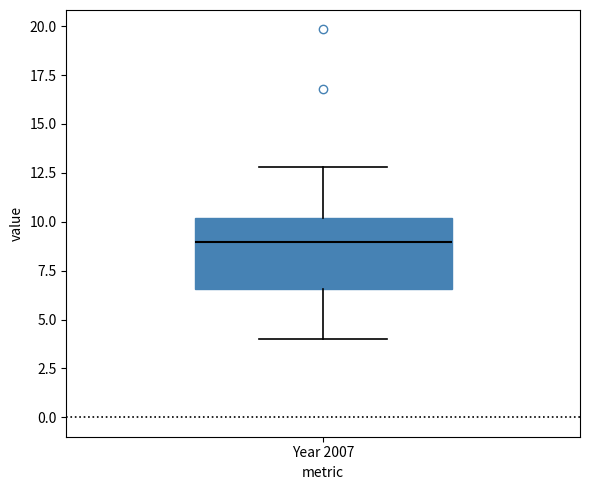

Transcribe this box plot: give where the median line is, the range the box spans, and where the two whiskers end, as read against the y-axis. The values are not printed on the chart, so give them approximately, as read against the axis.

median 9.0, box 6.5 to 10.0, whiskers 4.0 to 13.0